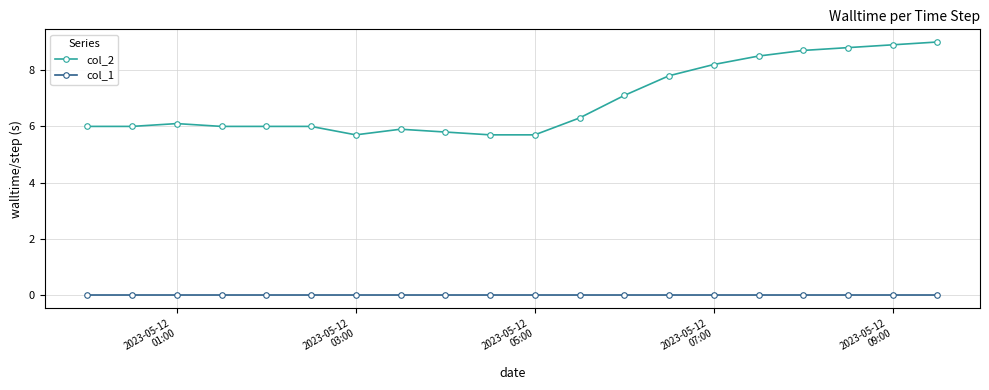

Rank the series by their maximum value, from lowest to highest.

col_1, col_2